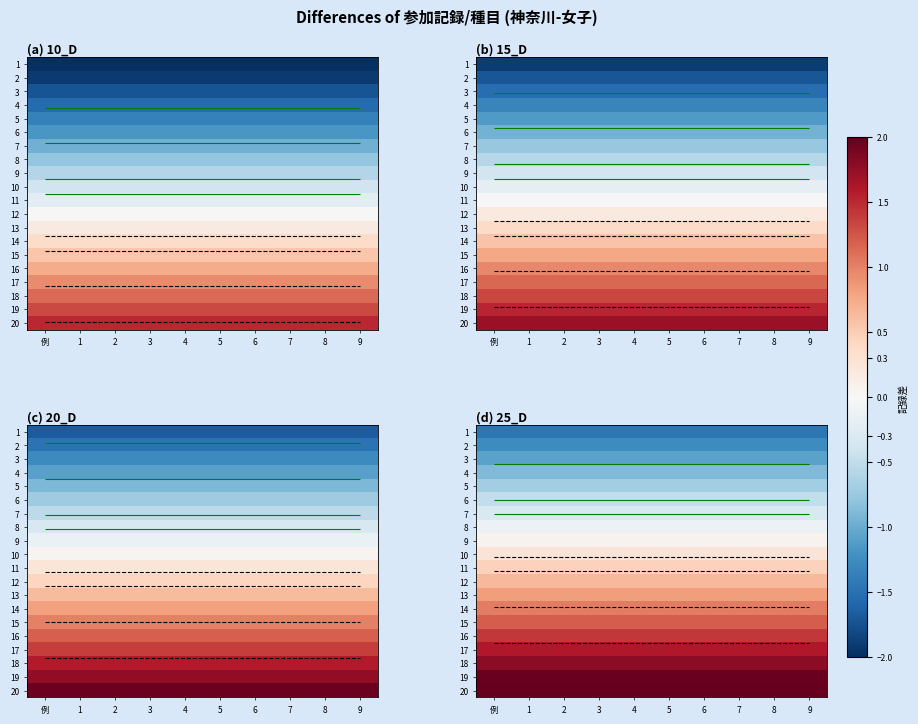

Is the value of 9 at 1 greater than the value of 3 at 3?

Yes